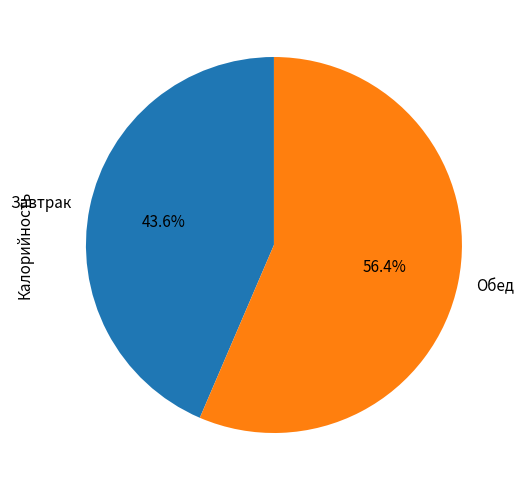

What is the smallest slice in the pie chart?

Завтрак